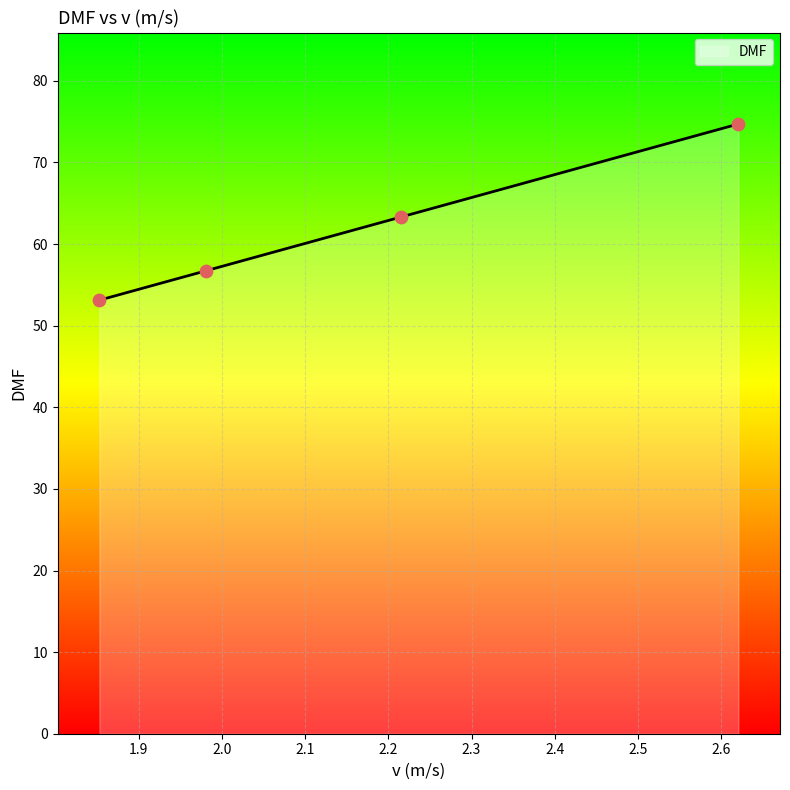

What is the difference between the second highest and minimum values?

10.2